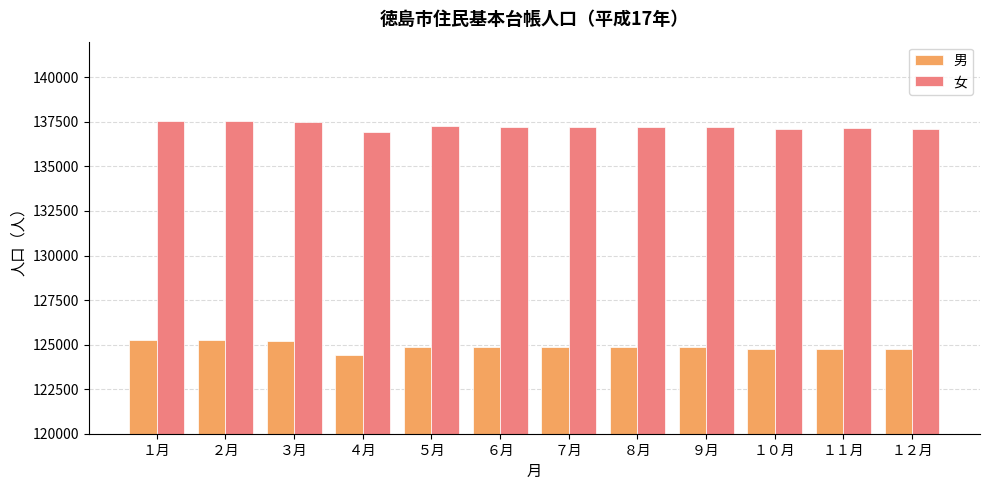

What is the maximum value shown in the chart?

137545